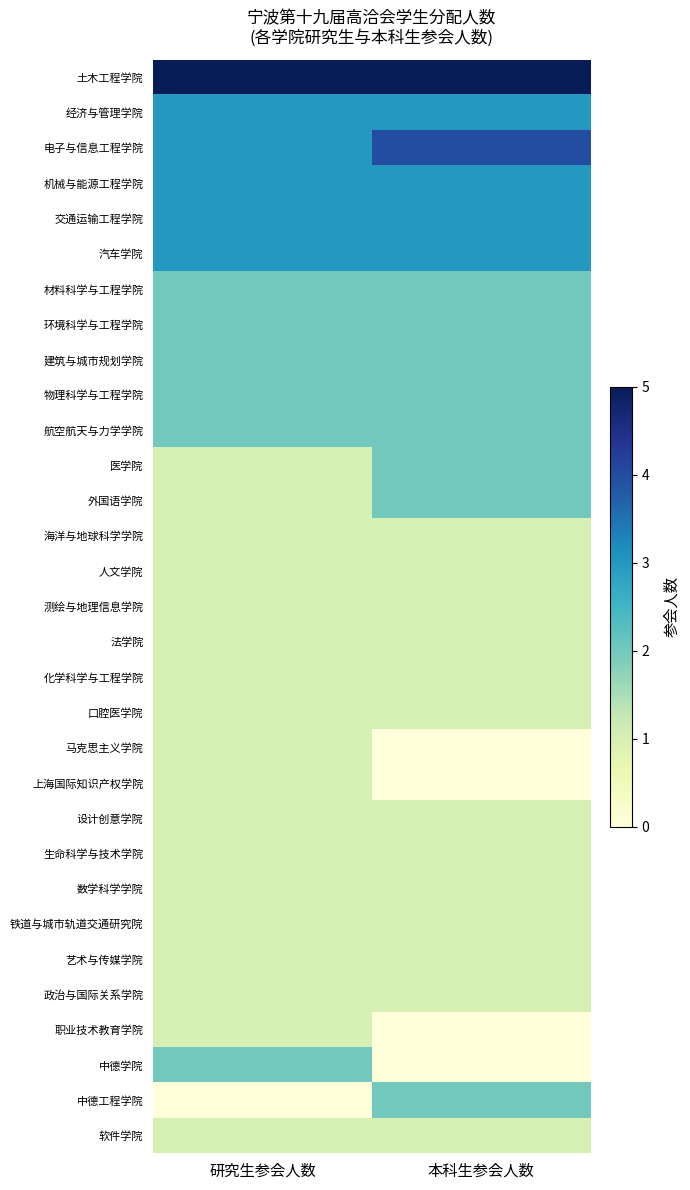

Reading left to right, transcribe all the data shown in this chart.

土木工程学院: 研究生参会人数=5	本科生参会人数=5
经济与管理学院: 研究生参会人数=3	本科生参会人数=3
电子与信息工程学院: 研究生参会人数=3	本科生参会人数=4
机械与能源工程学院: 研究生参会人数=3	本科生参会人数=3
交通运输工程学院: 研究生参会人数=3	本科生参会人数=3
汽车学院: 研究生参会人数=3	本科生参会人数=3
材料科学与工程学院: 研究生参会人数=2	本科生参会人数=2
环境科学与工程学院: 研究生参会人数=2	本科生参会人数=2
建筑与城市规划学院: 研究生参会人数=2	本科生参会人数=2
物理科学与工程学院: 研究生参会人数=2	本科生参会人数=2
航空航天与力学学院: 研究生参会人数=2	本科生参会人数=2
医学院: 研究生参会人数=1	本科生参会人数=2
外国语学院: 研究生参会人数=1	本科生参会人数=2
海洋与地球科学学院: 研究生参会人数=1	本科生参会人数=1
人文学院: 研究生参会人数=1	本科生参会人数=1
测绘与地理信息学院: 研究生参会人数=1	本科生参会人数=1
法学院: 研究生参会人数=1	本科生参会人数=1
化学科学与工程学院: 研究生参会人数=1	本科生参会人数=1
口腔医学院: 研究生参会人数=1	本科生参会人数=1
马克思主义学院: 研究生参会人数=1	本科生参会人数=0
上海国际知识产权学院: 研究生参会人数=1	本科生参会人数=0
设计创意学院: 研究生参会人数=1	本科生参会人数=1
生命科学与技术学院: 研究生参会人数=1	本科生参会人数=1
数学科学学院: 研究生参会人数=1	本科生参会人数=1
铁道与城市轨道交通研究院: 研究生参会人数=1	本科生参会人数=1
艺术与传媒学院: 研究生参会人数=1	本科生参会人数=1
政治与国际关系学院: 研究生参会人数=1	本科生参会人数=1
职业技术教育学院: 研究生参会人数=1	本科生参会人数=0
中德学院: 研究生参会人数=2	本科生参会人数=0
中德工程学院: 研究生参会人数=0	本科生参会人数=2
软件学院: 研究生参会人数=1	本科生参会人数=1